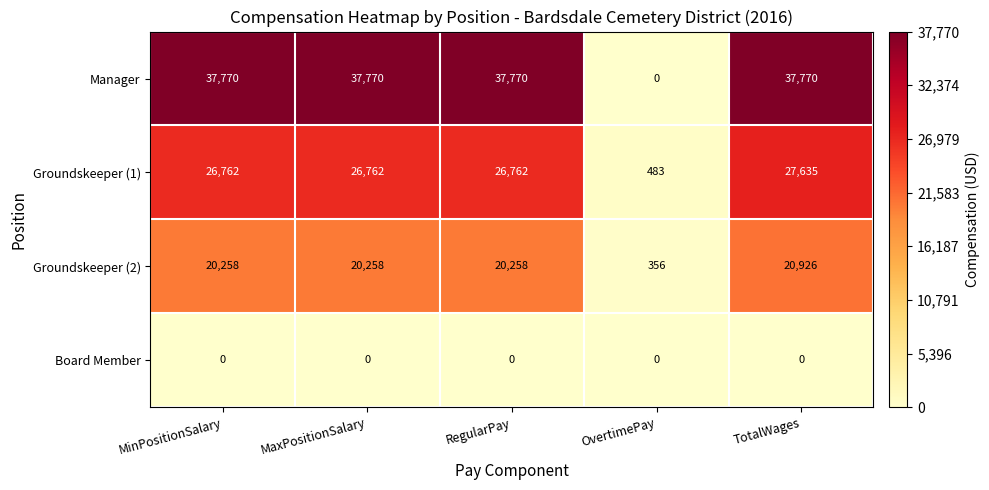

Which series has the largest range (max minus min)?

Manager